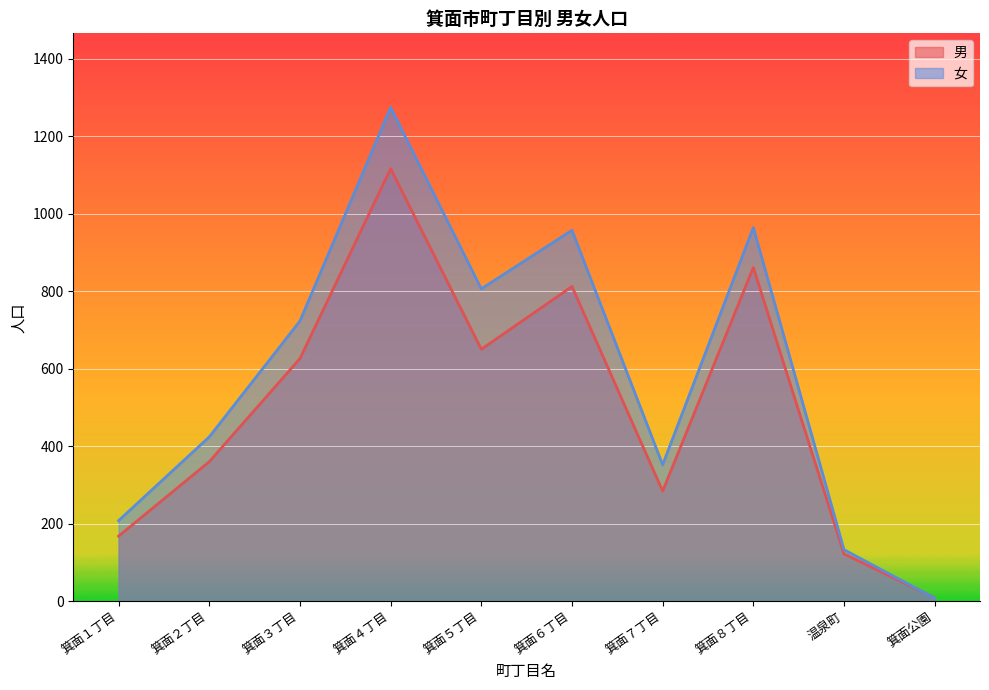

What is the maximum value shown in the chart?

1274